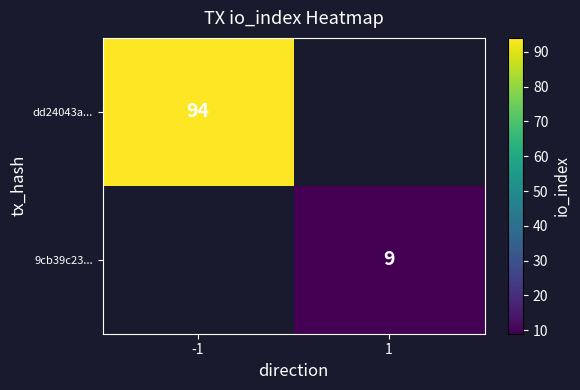

The value of dd24043a... at -1 is 127.6. True or false?

False